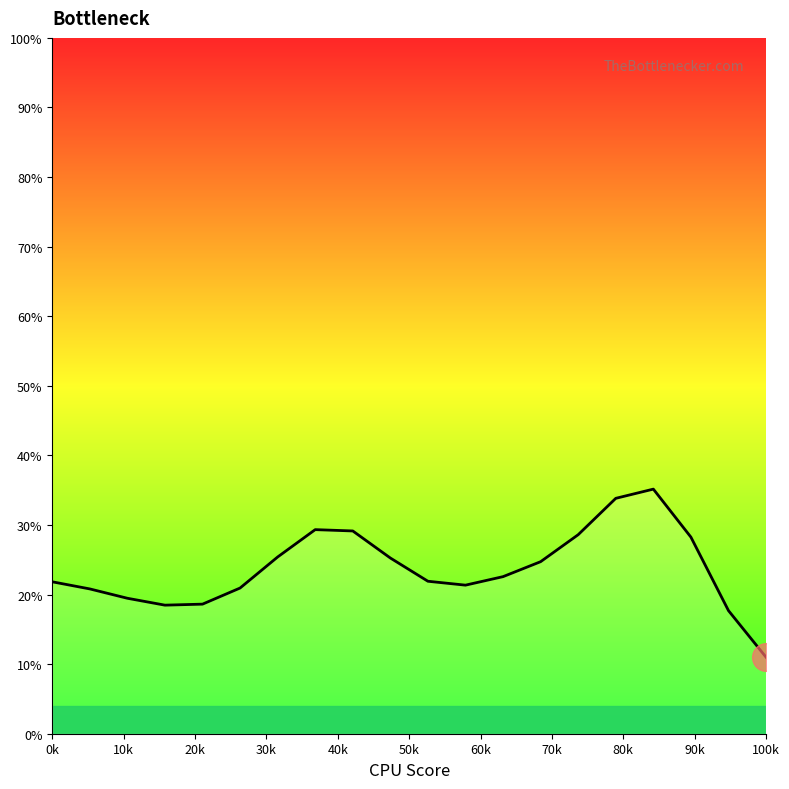

What is the minimum value shown in the chart?

11.0